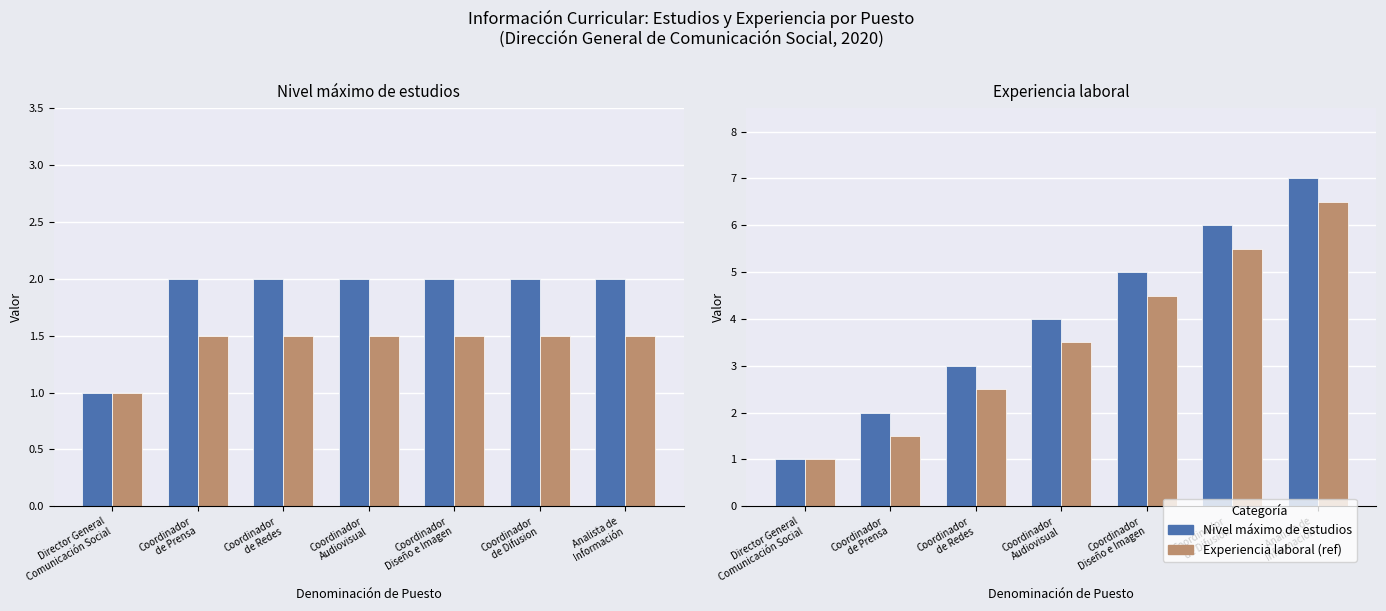

The Nivel máximo de estudios (ref) series shows 0.6 at Coordinador
de Difusion. True or false?

False